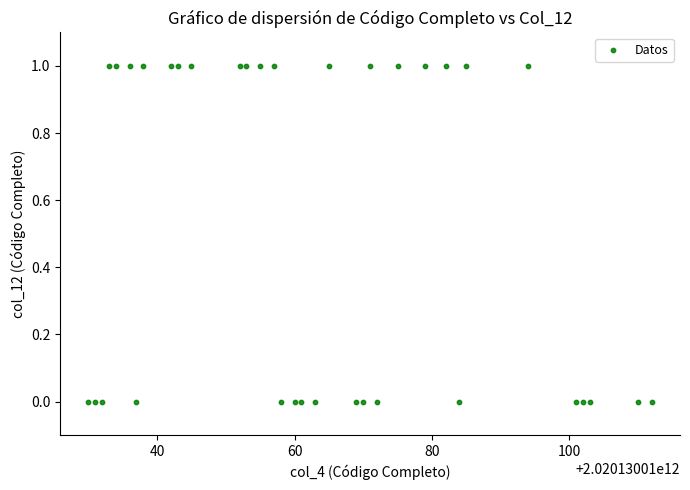

What is the range of X values (max minus min)?

82